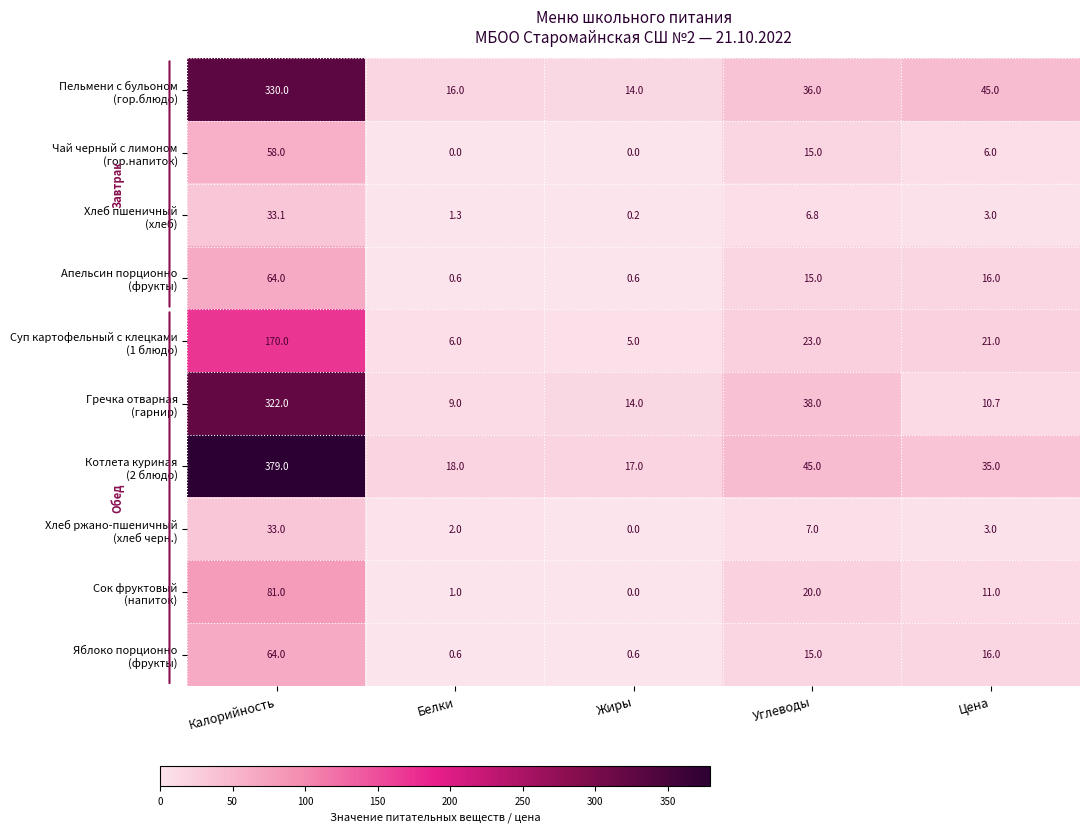

How many data points does each series have?

5